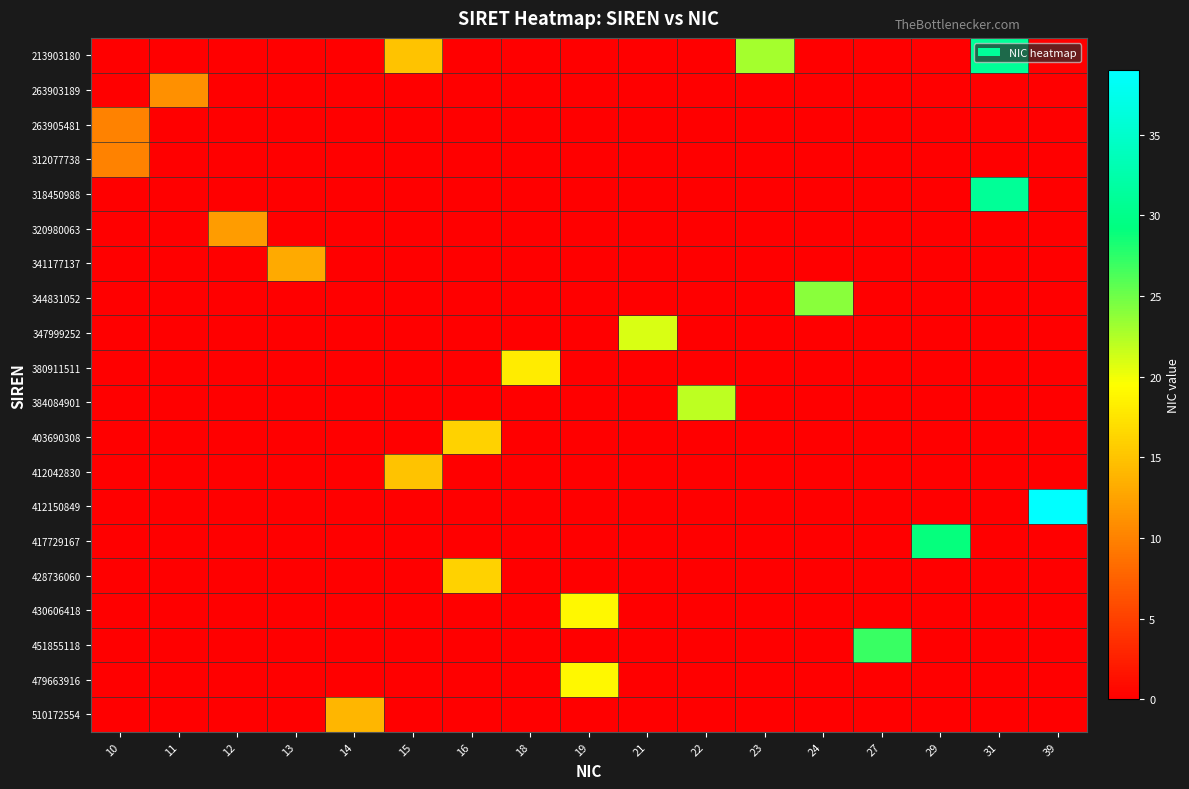

Reading left to right, what are all the values shown in this chart?

213903180: 10=0	11=0	12=0	13=0	14=0	15=15	16=0	18=0	19=0	21=0	22=0	23=23	24=0	27=0	29=0	31=31	39=0
263903189: 10=0	11=11	12=0	13=0	14=0	15=0	16=0	18=0	19=0	21=0	22=0	23=0	24=0	27=0	29=0	31=0	39=0
263905481: 10=10	11=0	12=0	13=0	14=0	15=0	16=0	18=0	19=0	21=0	22=0	23=0	24=0	27=0	29=0	31=0	39=0
312077738: 10=10	11=0	12=0	13=0	14=0	15=0	16=0	18=0	19=0	21=0	22=0	23=0	24=0	27=0	29=0	31=0	39=0
318450988: 10=0	11=0	12=0	13=0	14=0	15=0	16=0	18=0	19=0	21=0	22=0	23=0	24=0	27=0	29=0	31=31	39=0
320980063: 10=0	11=0	12=12	13=0	14=0	15=0	16=0	18=0	19=0	21=0	22=0	23=0	24=0	27=0	29=0	31=0	39=0
341177137: 10=0	11=0	12=0	13=13	14=0	15=0	16=0	18=0	19=0	21=0	22=0	23=0	24=0	27=0	29=0	31=0	39=0
344831052: 10=0	11=0	12=0	13=0	14=0	15=0	16=0	18=0	19=0	21=0	22=0	23=0	24=24	27=0	29=0	31=0	39=0
347999252: 10=0	11=0	12=0	13=0	14=0	15=0	16=0	18=0	19=0	21=21	22=0	23=0	24=0	27=0	29=0	31=0	39=0
380911511: 10=0	11=0	12=0	13=0	14=0	15=0	16=0	18=18	19=0	21=0	22=0	23=0	24=0	27=0	29=0	31=0	39=0
384084901: 10=0	11=0	12=0	13=0	14=0	15=0	16=0	18=0	19=0	21=0	22=22	23=0	24=0	27=0	29=0	31=0	39=0
403690308: 10=0	11=0	12=0	13=0	14=0	15=0	16=16	18=0	19=0	21=0	22=0	23=0	24=0	27=0	29=0	31=0	39=0
412042830: 10=0	11=0	12=0	13=0	14=0	15=15	16=0	18=0	19=0	21=0	22=0	23=0	24=0	27=0	29=0	31=0	39=0
412150849: 10=0	11=0	12=0	13=0	14=0	15=0	16=0	18=0	19=0	21=0	22=0	23=0	24=0	27=0	29=0	31=0	39=39
417729167: 10=0	11=0	12=0	13=0	14=0	15=0	16=0	18=0	19=0	21=0	22=0	23=0	24=0	27=0	29=29	31=0	39=0
428736060: 10=0	11=0	12=0	13=0	14=0	15=0	16=16	18=0	19=0	21=0	22=0	23=0	24=0	27=0	29=0	31=0	39=0
430606418: 10=0	11=0	12=0	13=0	14=0	15=0	16=0	18=0	19=19	21=0	22=0	23=0	24=0	27=0	29=0	31=0	39=0
451855118: 10=0	11=0	12=0	13=0	14=0	15=0	16=0	18=0	19=0	21=0	22=0	23=0	24=0	27=27	29=0	31=0	39=0
479663916: 10=0	11=0	12=0	13=0	14=0	15=0	16=0	18=0	19=19	21=0	22=0	23=0	24=0	27=0	29=0	31=0	39=0
510172554: 10=0	11=0	12=0	13=0	14=14	15=0	16=0	18=0	19=0	21=0	22=0	23=0	24=0	27=0	29=0	31=0	39=0